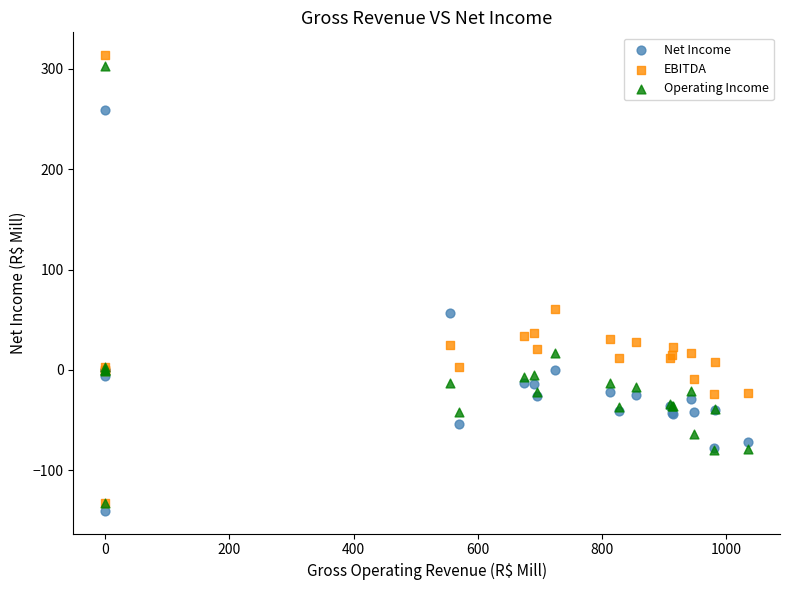

What are all the series names shown in the legend?

Net Income, EBITDA, Operating Income